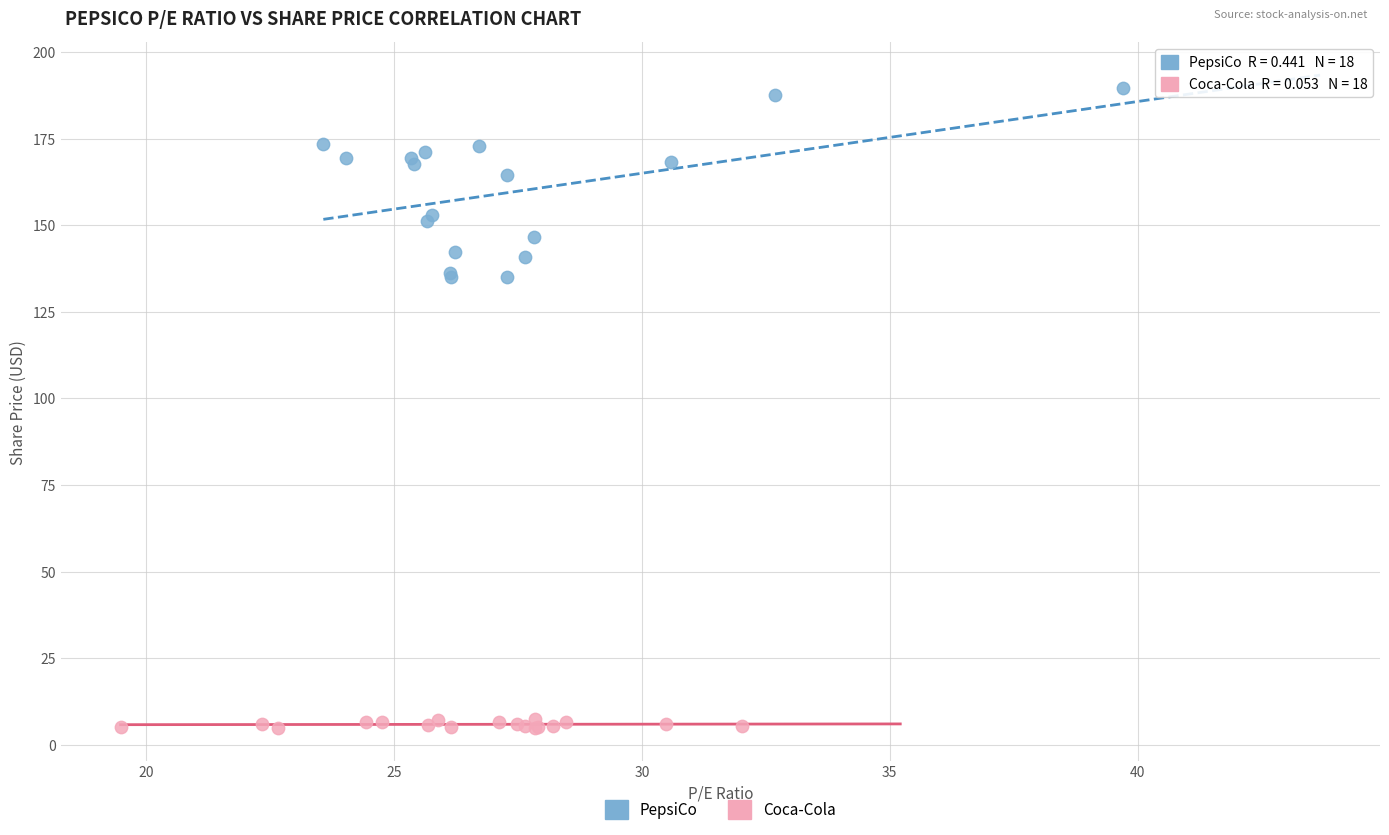

What are all the series names shown in the legend?

PepsiCo, Coca-Cola